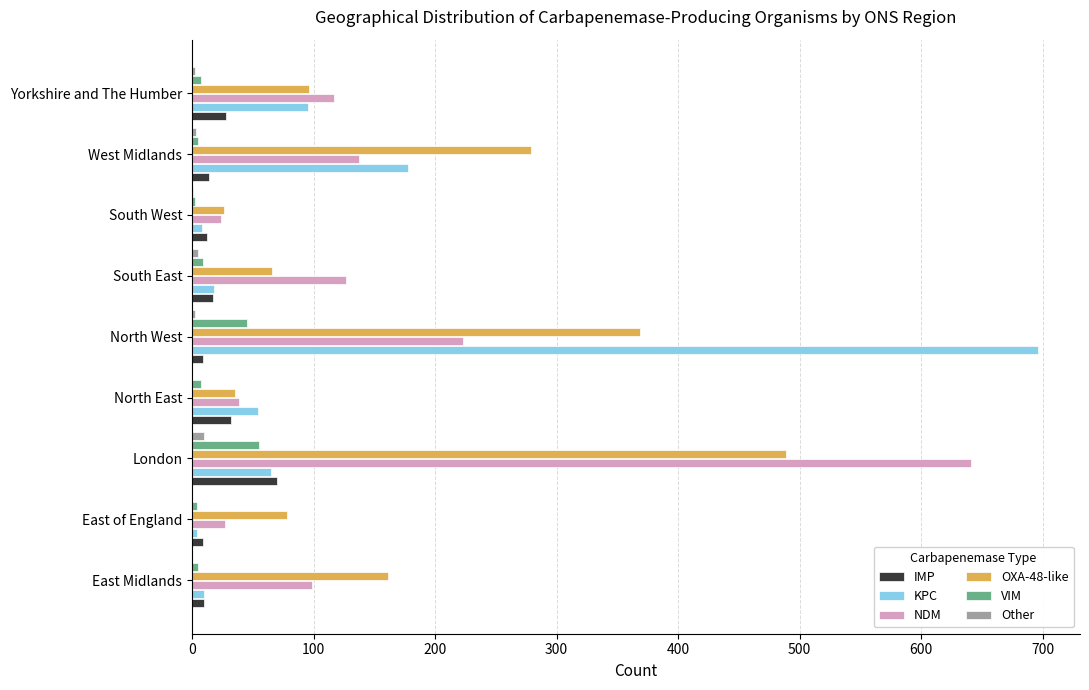

Which series has the widest spread of values?

KPC